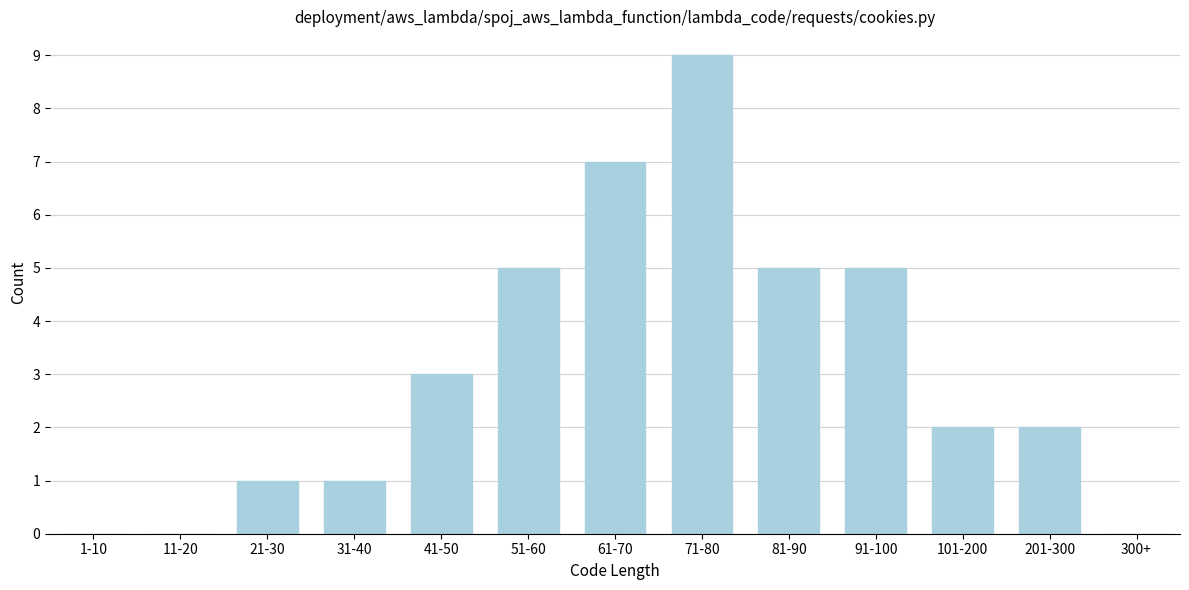

Reading left to right, extract all data points from this chart.

1-10=0	11-20=0	21-30=1	31-40=1	41-50=3	51-60=5	61-70=7	71-80=9	81-90=5	91-100=5	101-200=2	201-300=2	300+=0